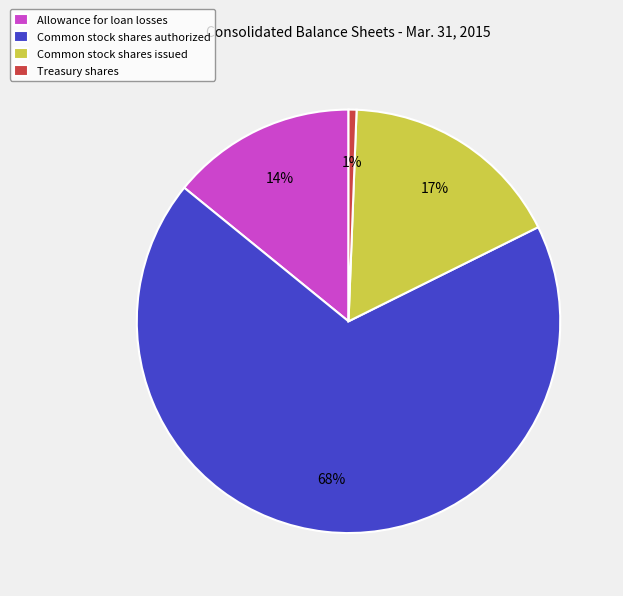

Which has a higher value, Allowance for loan losses or Treasury shares?

Allowance for loan losses